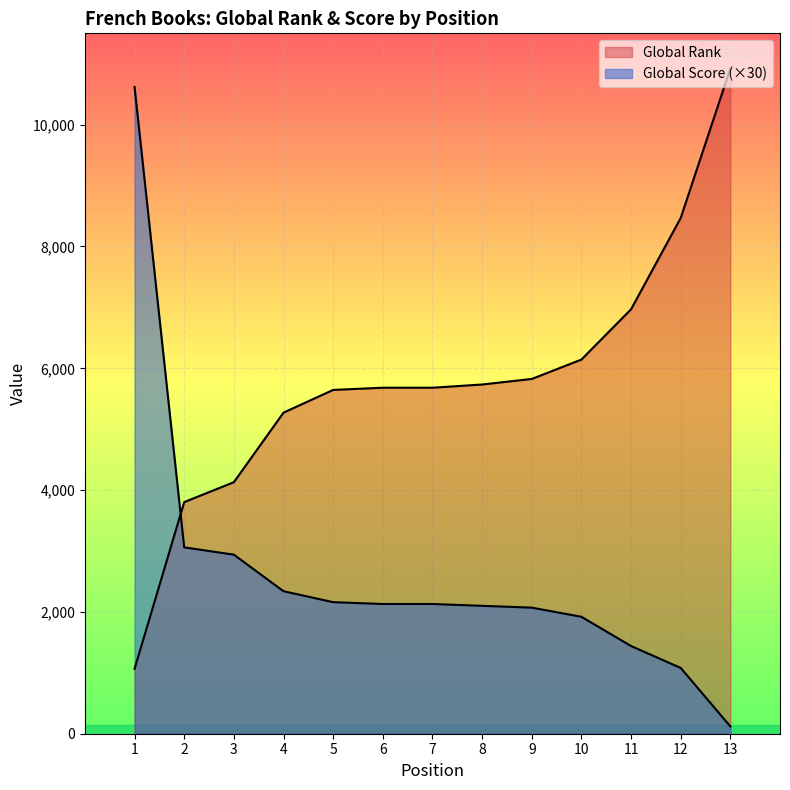

How many distinct data groups are displayed?

2